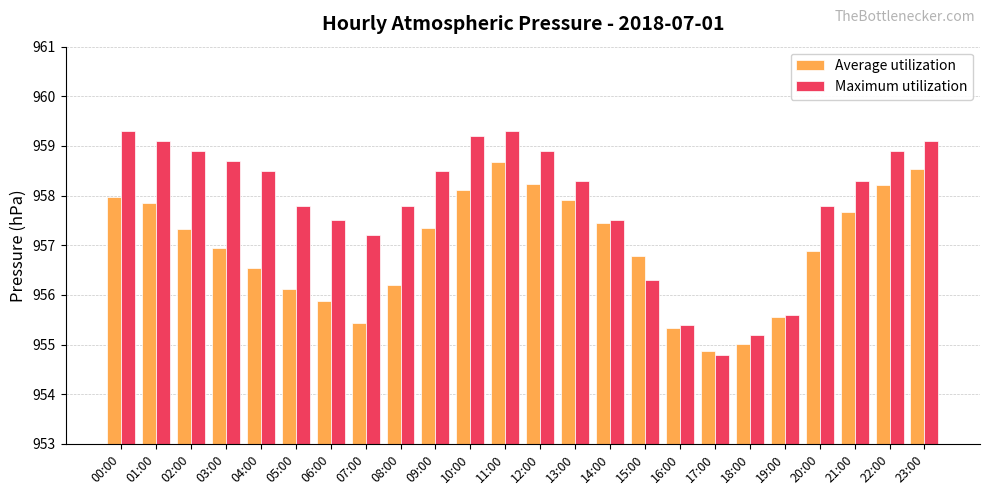

What is the approximate value of Average utilization at 07:00?

955.4